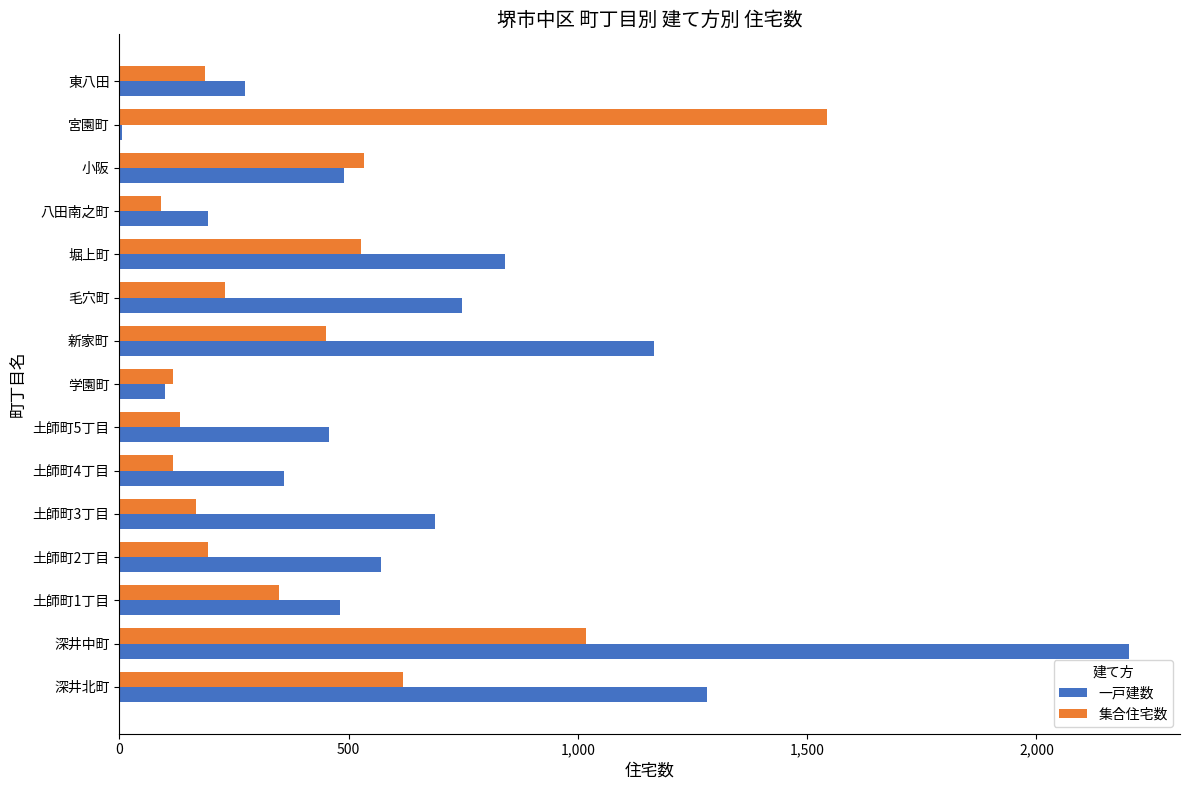

What is the greatest value displayed?

2203